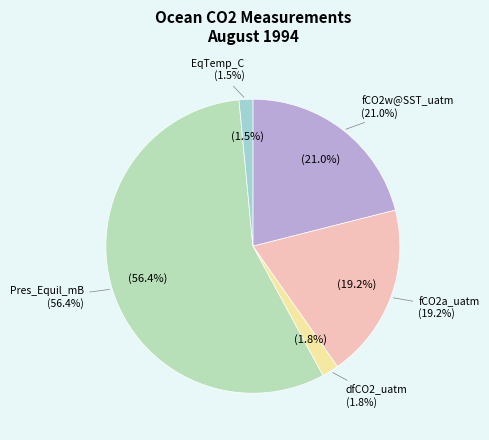

What percentage do fCO2w@SST_uatm and fCO2a_uatm together represent?

40.3%